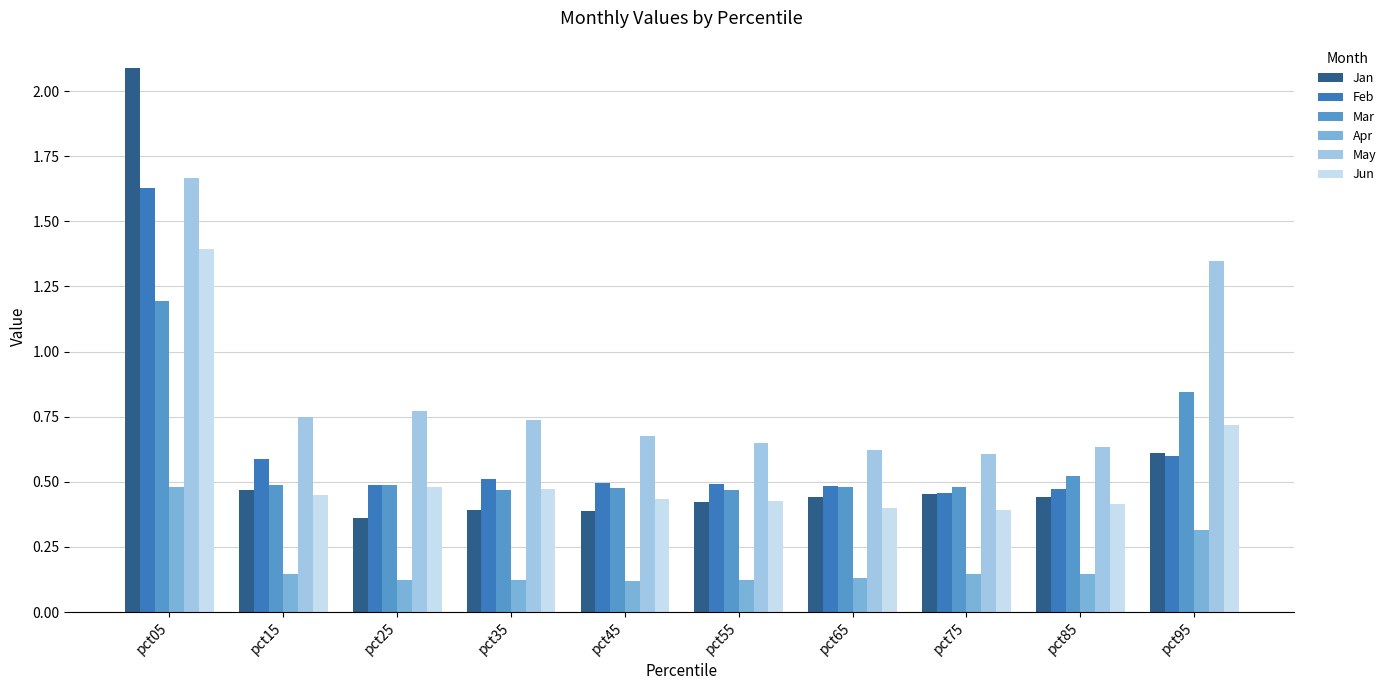

Which category has the highest value across all series?

pct05